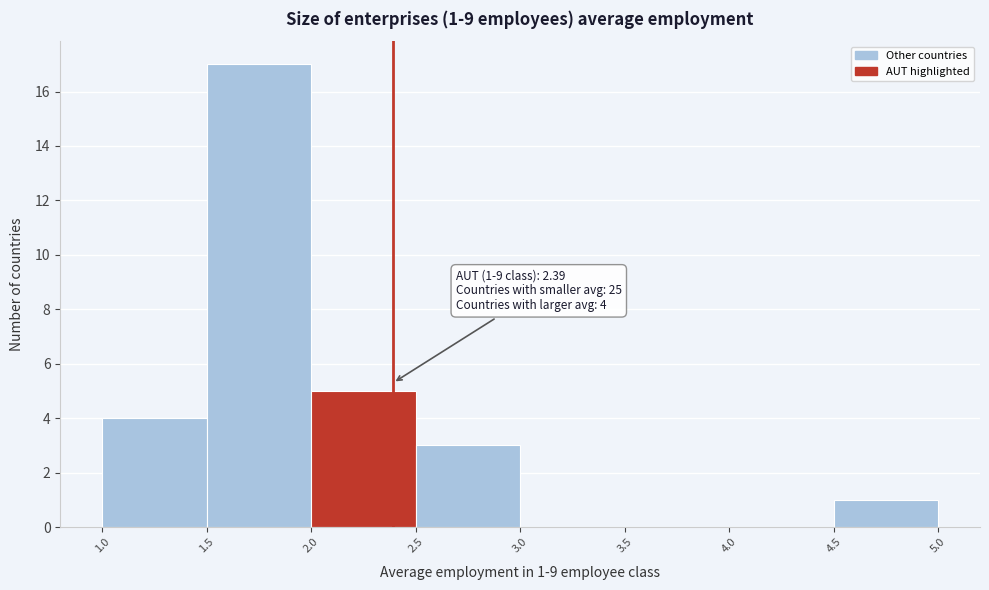

Which range on the x-axis has the tallest bar?

1.5 to 2.0